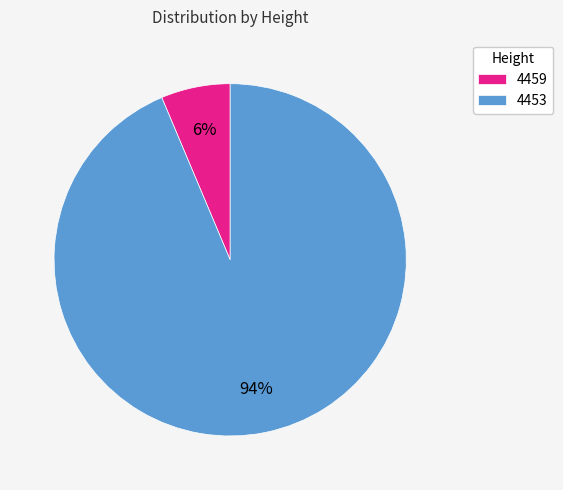

To the nearest percent, what portion does 4459 represent?

6%